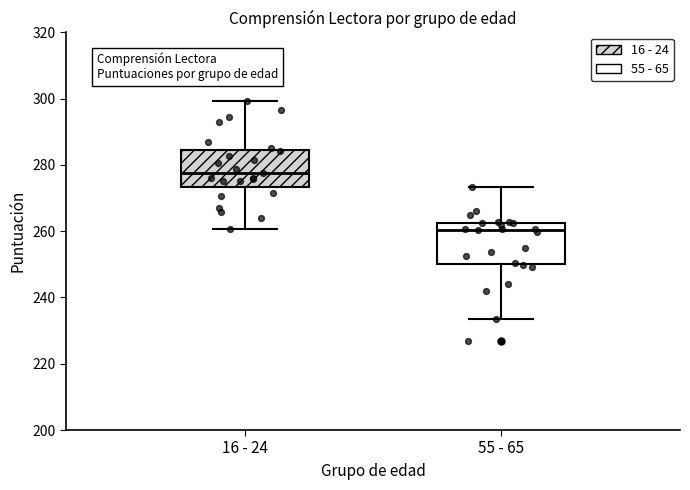

Which box has the highest median line?

16 - 24